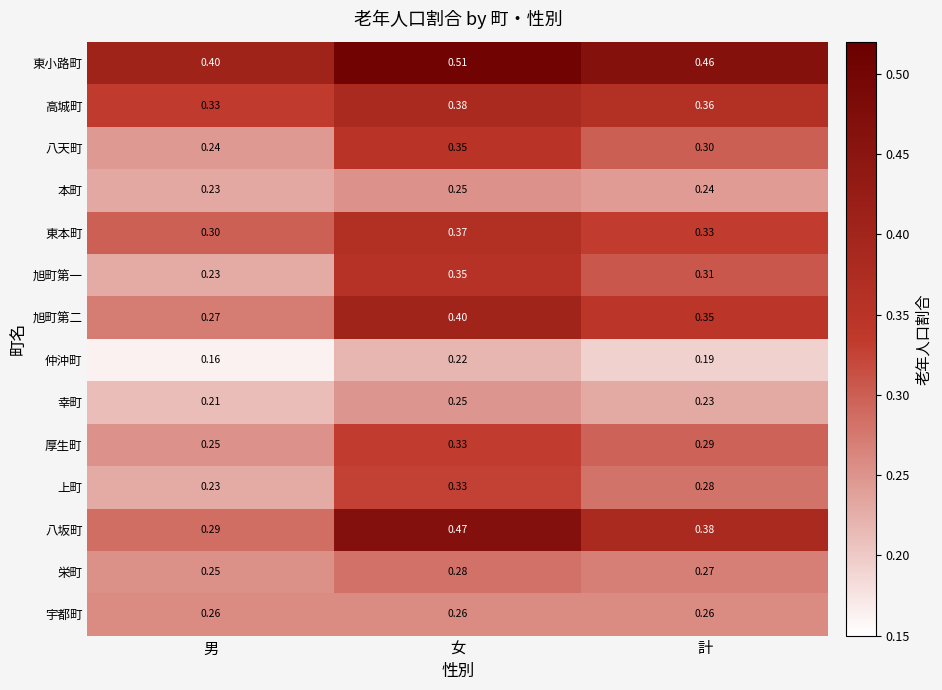

How many distinct data groups are displayed?

14